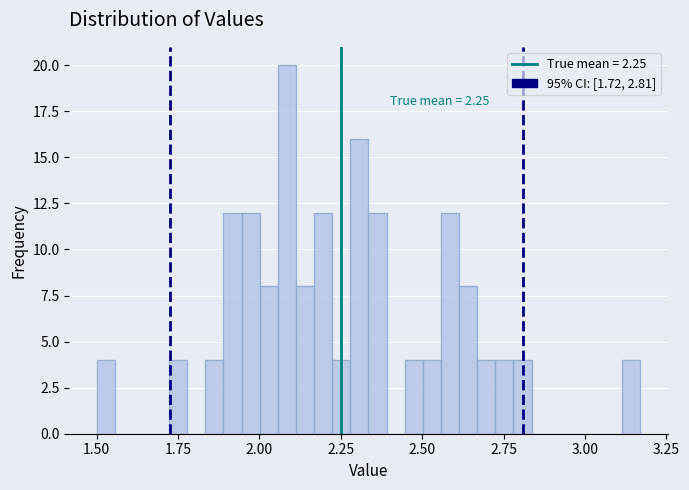

Read against the x-axis, roughly where is the centre of the tallest bar?

2.10